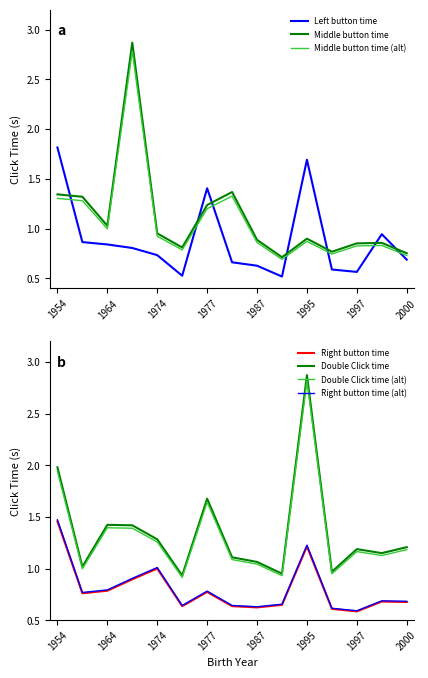

Reading left to right, what are all the values shown in this chart?

Left button time: 1.8	0.9	0.8	0.8	0.7	0.5	1.4	0.7	0.6	0.5	1.7	0.6	0.6	0.9	0.7
Right button time: 1.5	0.8	0.8	0.9	1.0	0.6	0.8	0.6	0.6	0.6	1.2	0.6	0.6	0.7	0.7
Middle button time: 1.3	1.3	1.0	2.9	1.0	0.8	1.2	1.4	0.9	0.7	0.9	0.8	0.9	0.9	0.8
Double Click time: 2.0	1.0	1.4	1.4	1.3	0.9	1.7	1.1	1.1	1.0	2.9	1.0	1.2	1.1	1.2